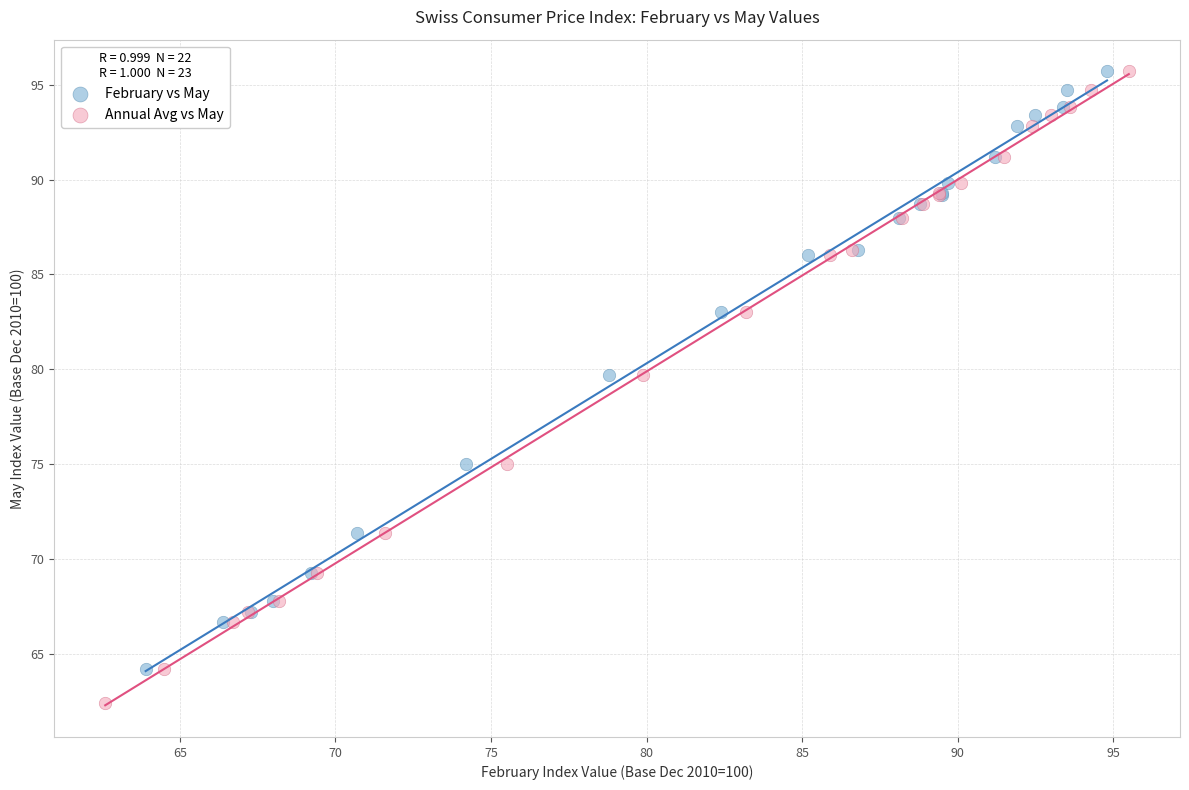

Which series reaches the minimum Y coordinate?

Annual Avg vs May